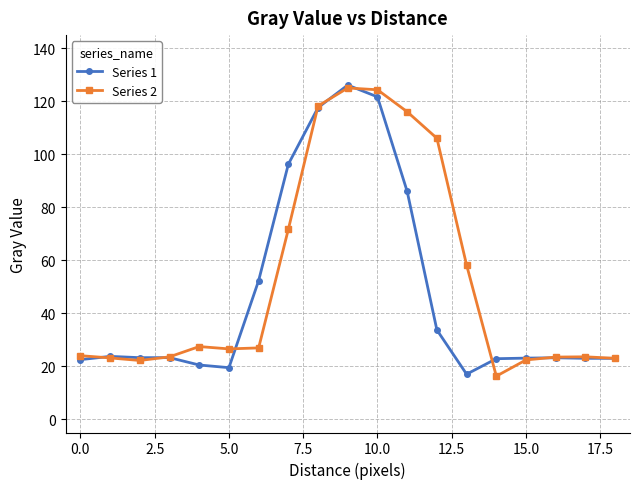

What is the minimum value for Series 2?

16.3